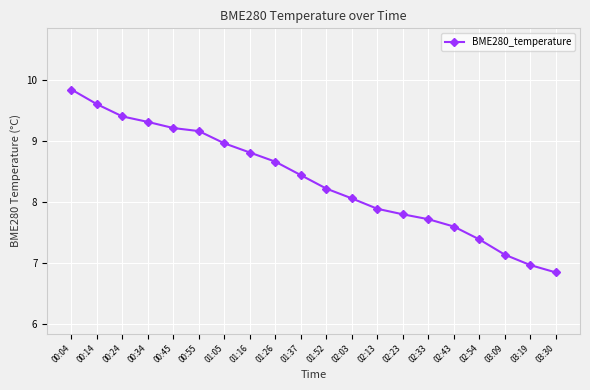

At which category does the chart reach its minimum across all series?

03:30